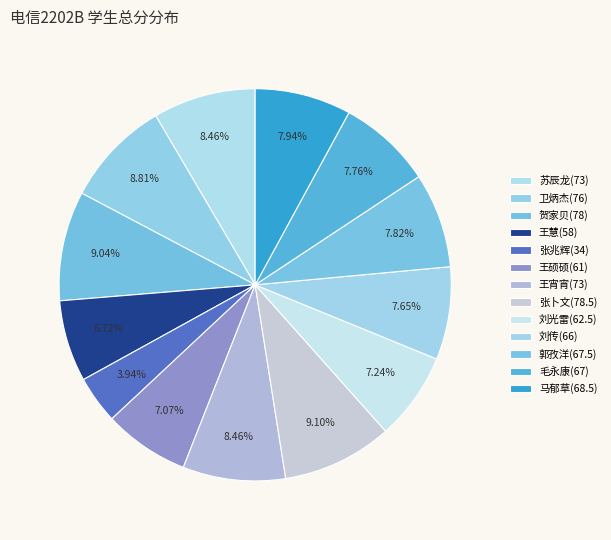

Count the number of slices in the pie.

13